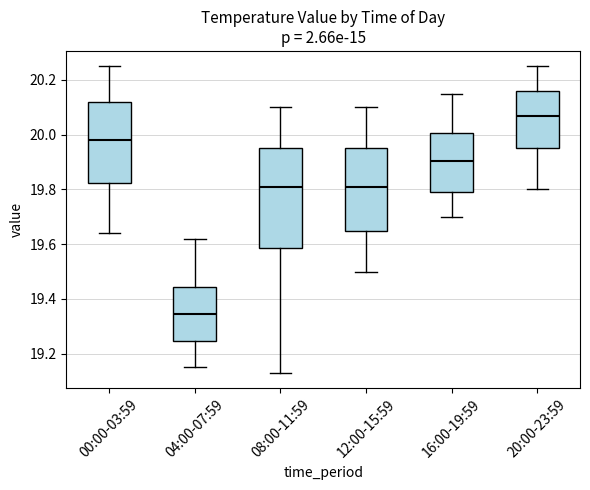

Where is the upper edge of the box for 04:00-07:59 on the y-axis? The values are not printed on the chart, so give them approximately, as read against the axis.

19.44